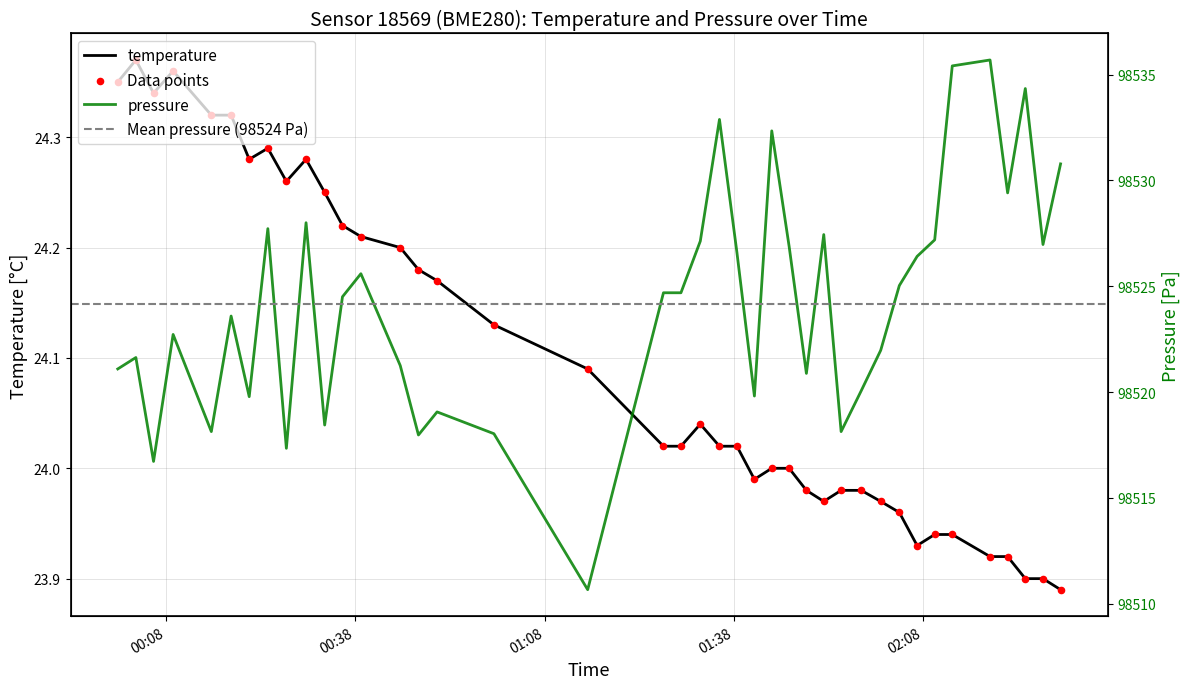

Is the value of temperature at 38 greater than the value of pressure at 31?

No